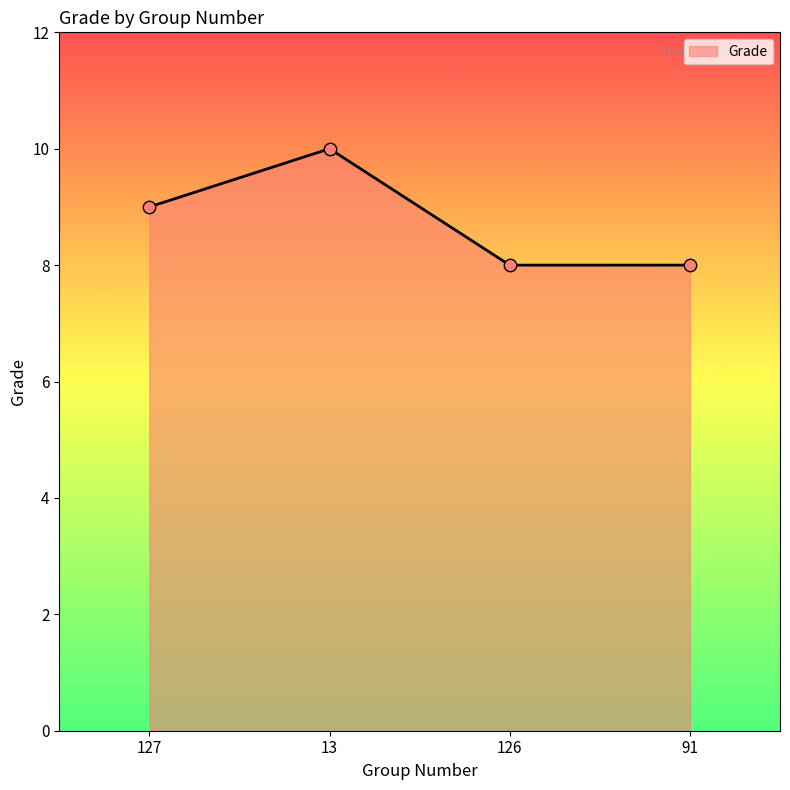

Which has a higher value, 127 or 126?

127